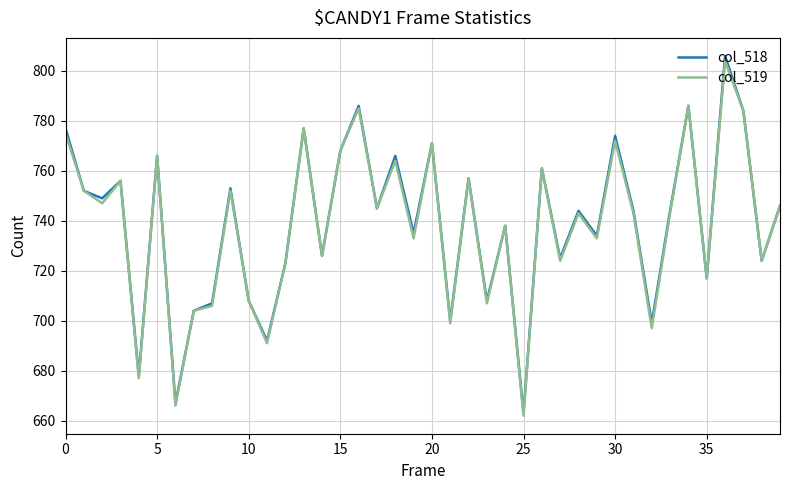

What is the maximum value shown in the chart?

806